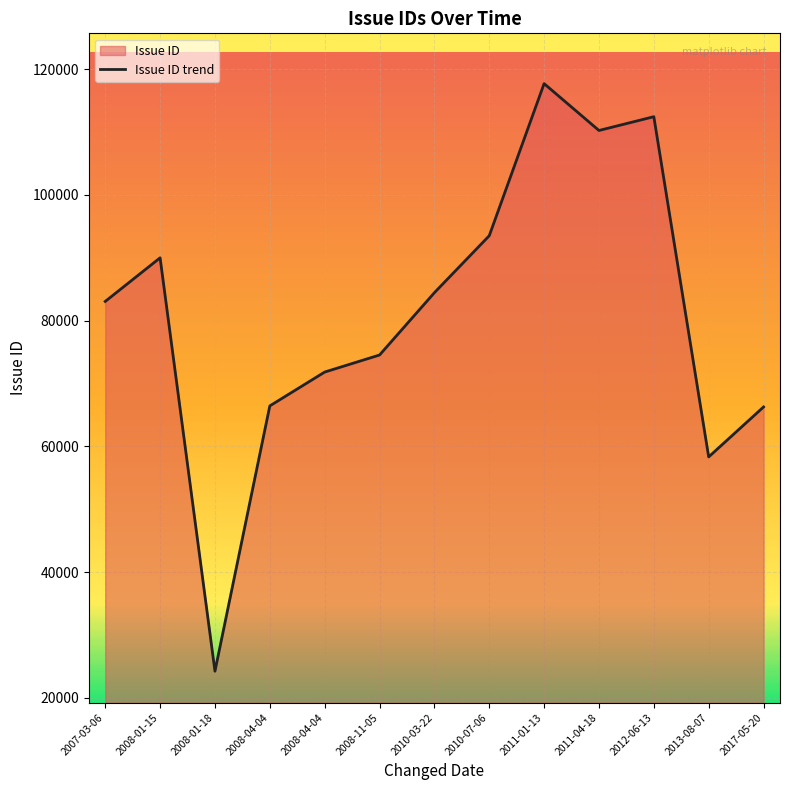

What is the change in value from 2011-04-18 to 2013-08-07?

-51918